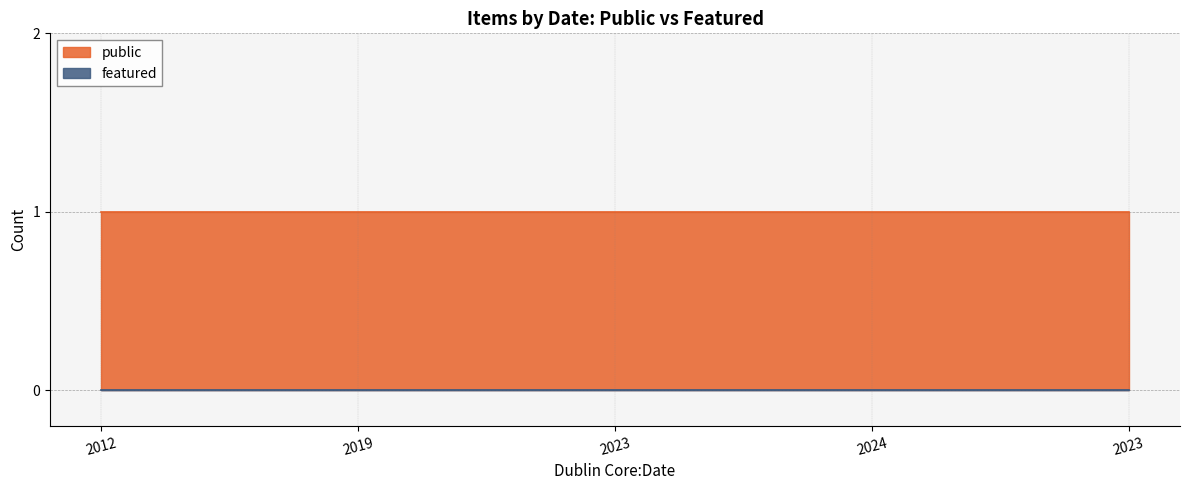

True or false: public and featured cross at least once.

False